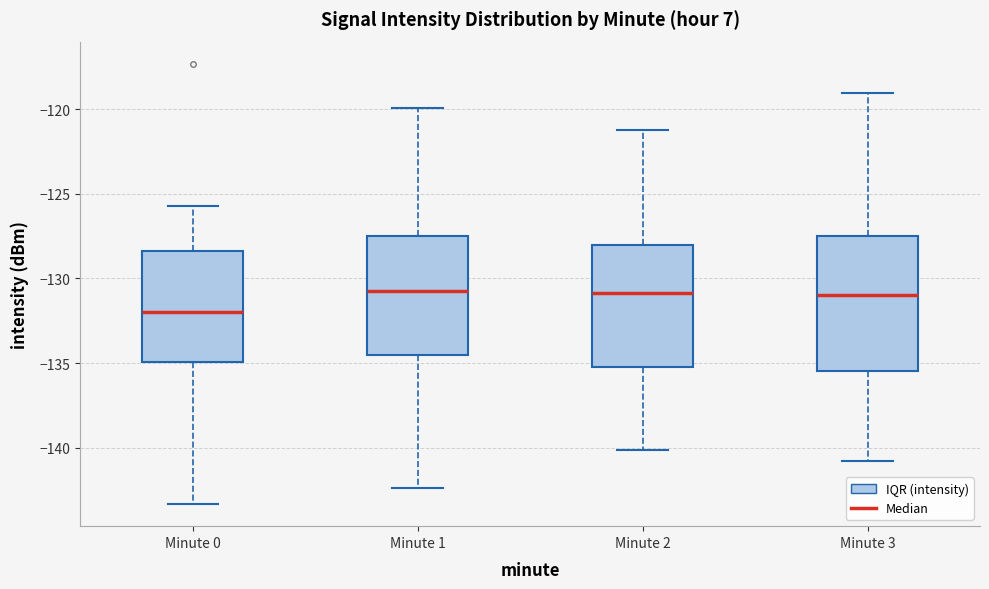

Where does the upper whisker of the box for Minute 3 end on the y-axis? The values are not printed on the chart, so give them approximately, as read against the axis.

-119.0